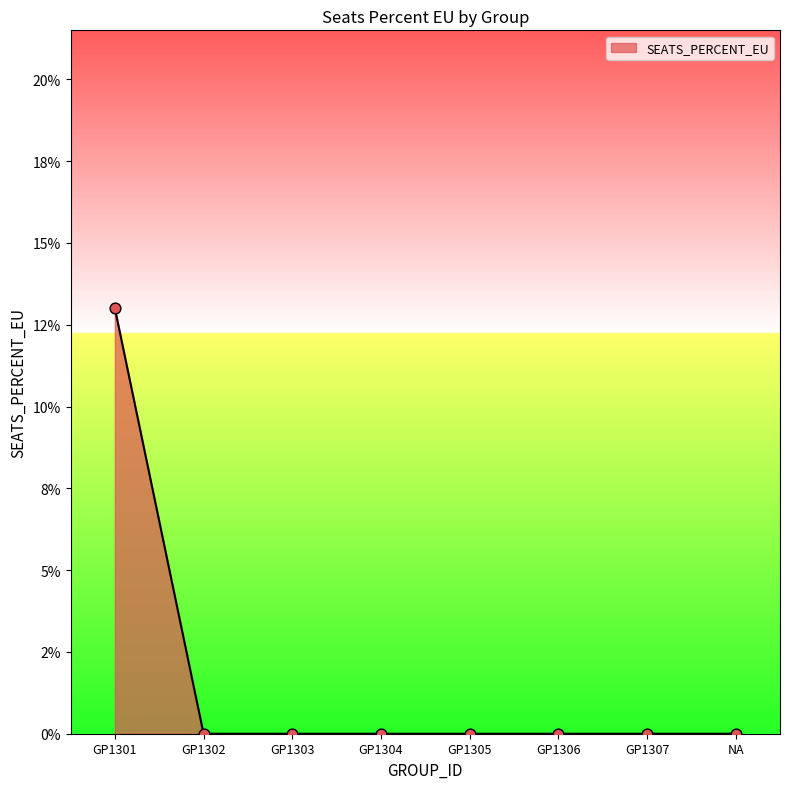

Which has a higher value, GP1304 or GP1301?

GP1301